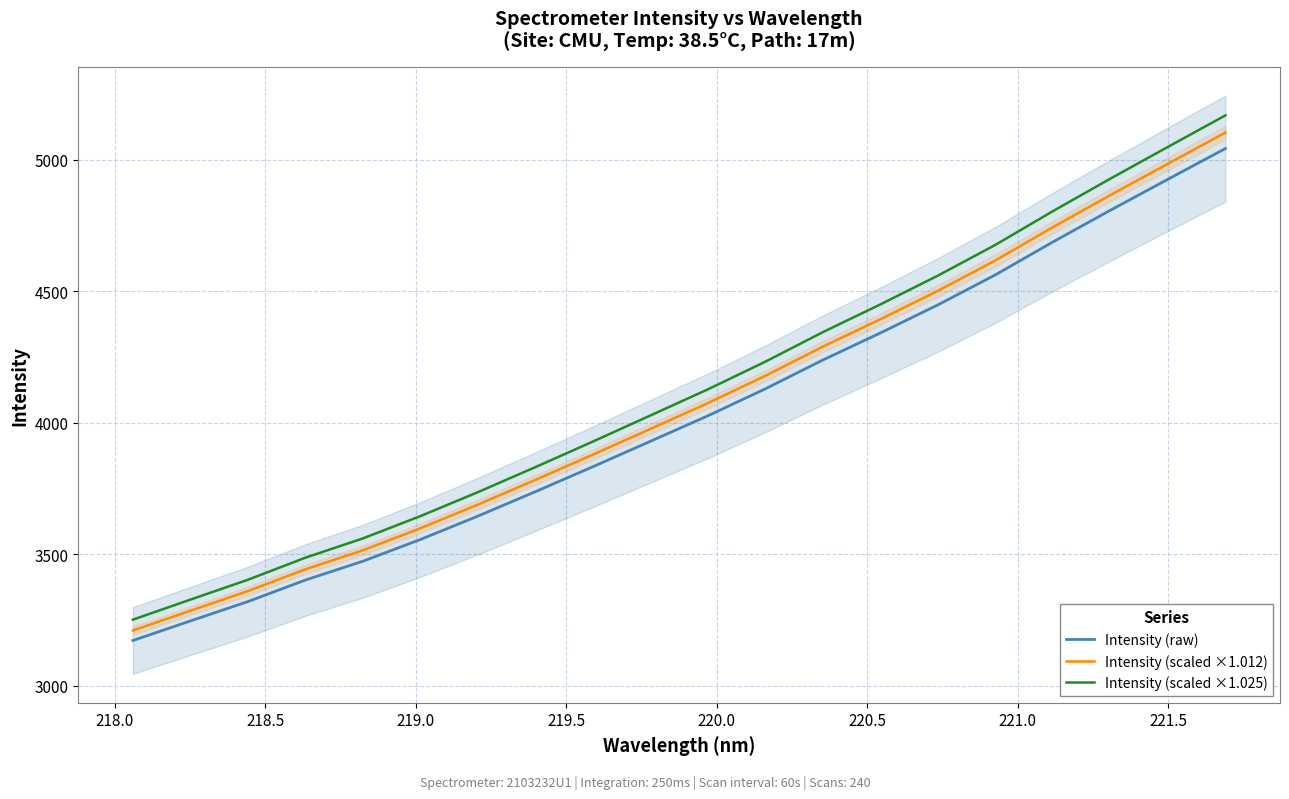

Which series changed the most between 218.0 and 221.5?

Intensity (scaled ×1.025)